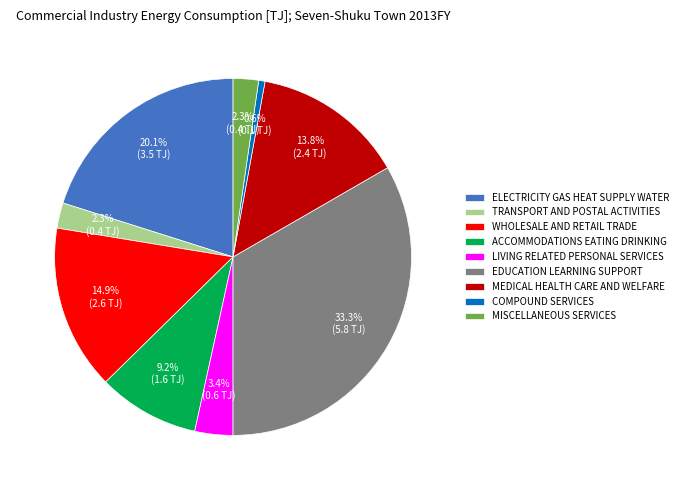

Combined, do EDUCATION LEARNING SUPPORT and WHOLESALE AND RETAIL TRADE account for over 50%?

No